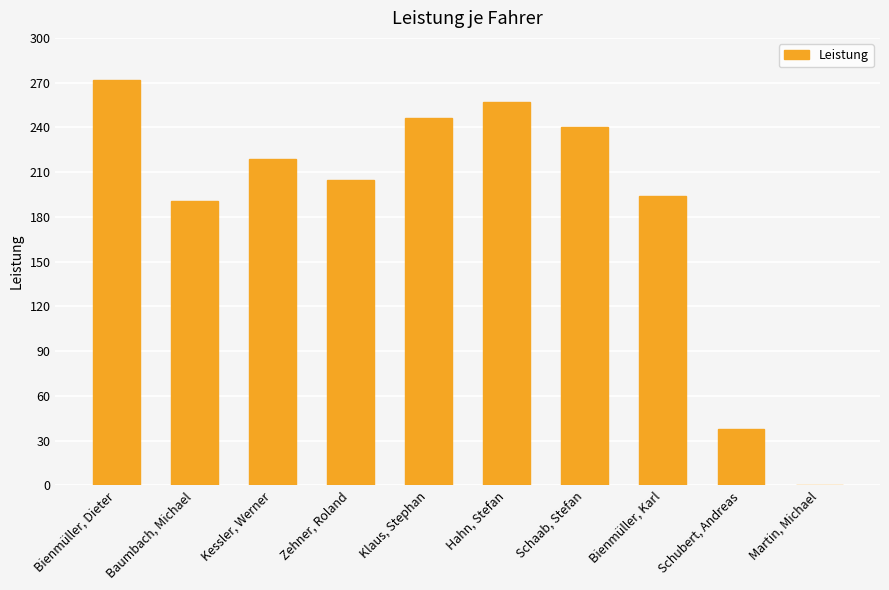

Is it true that the value at Hahn, Stefan is 256.9?

True